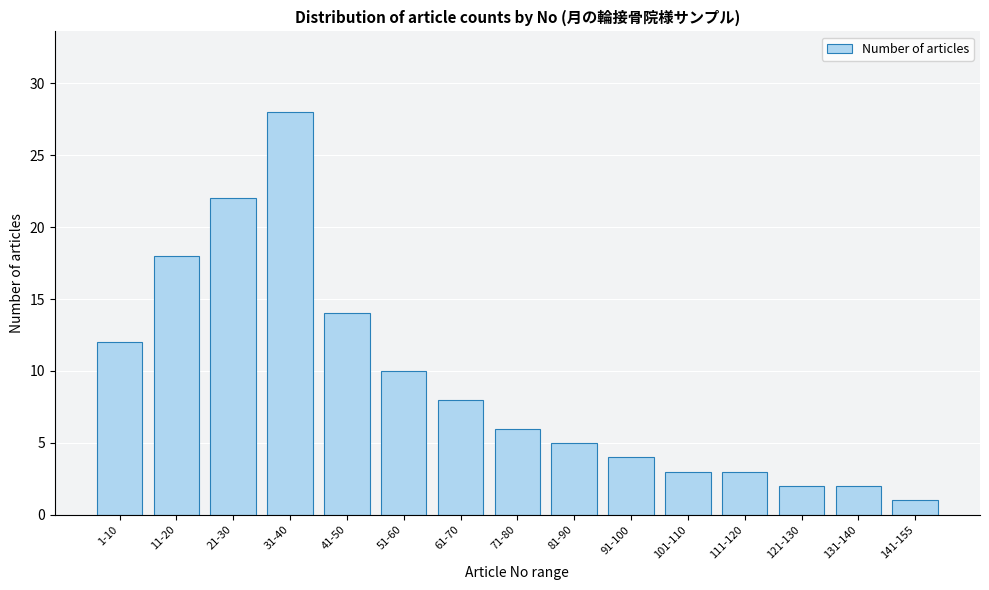

Reading left to right, extract all data points from this chart.

1-10=12	11-20=18	21-30=22	31-40=28	41-50=14	51-60=10	61-70=8	71-80=6	81-90=5	91-100=4	101-110=3	111-120=3	121-130=2	131-140=2	141-155=1